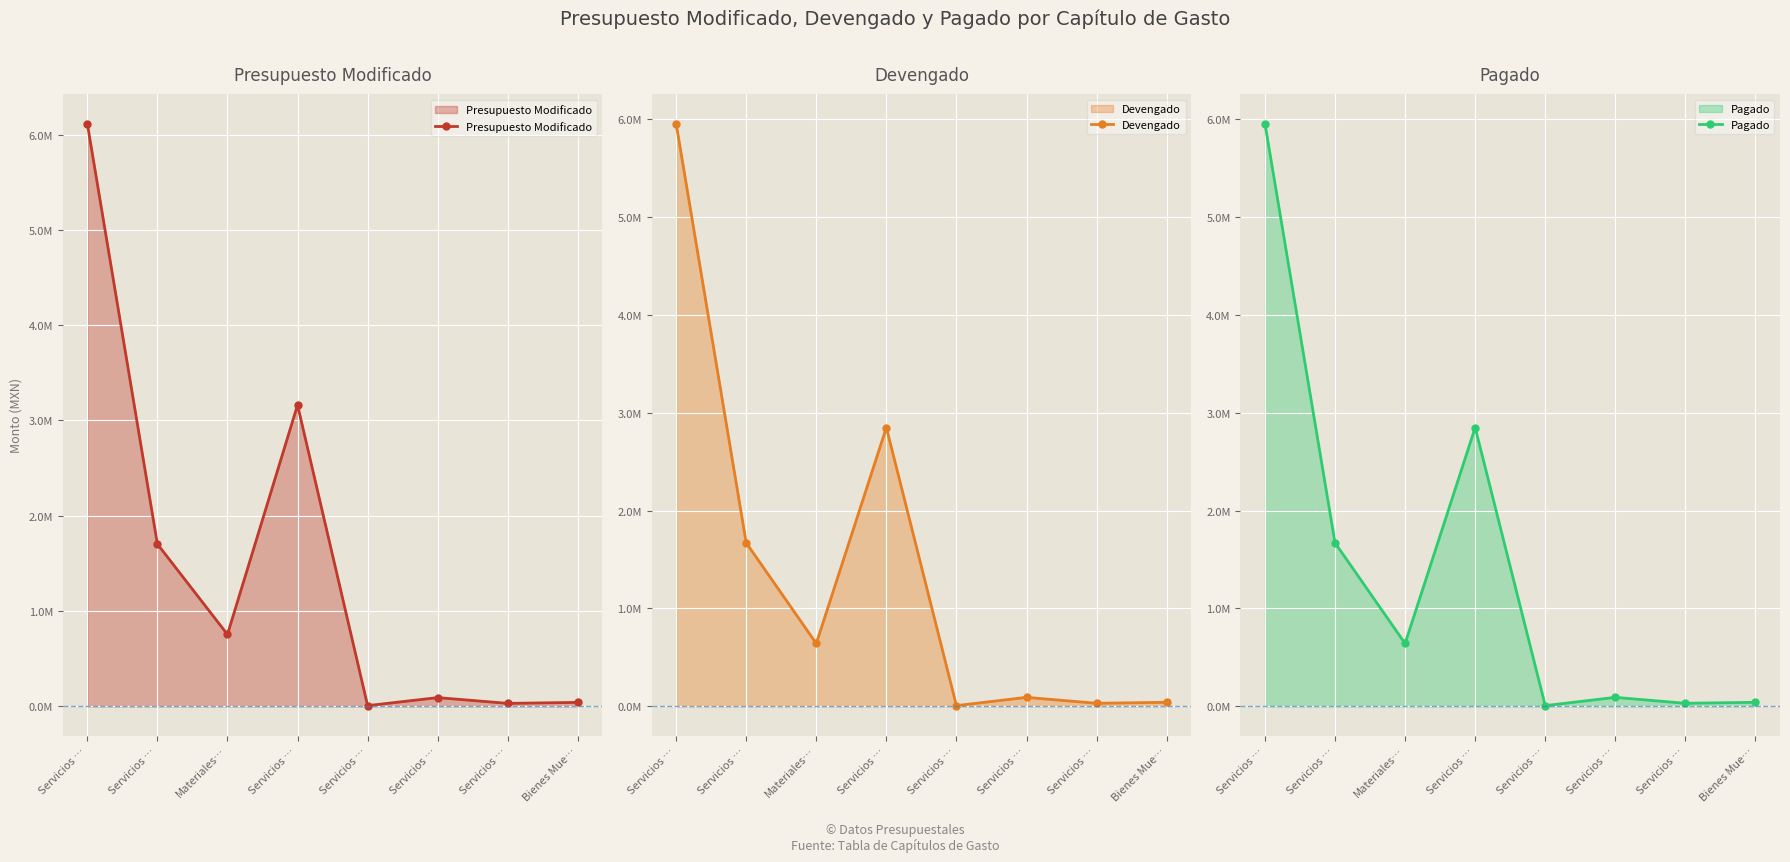

What is the value of the Devengado point at the 8th from the left?

41880.0